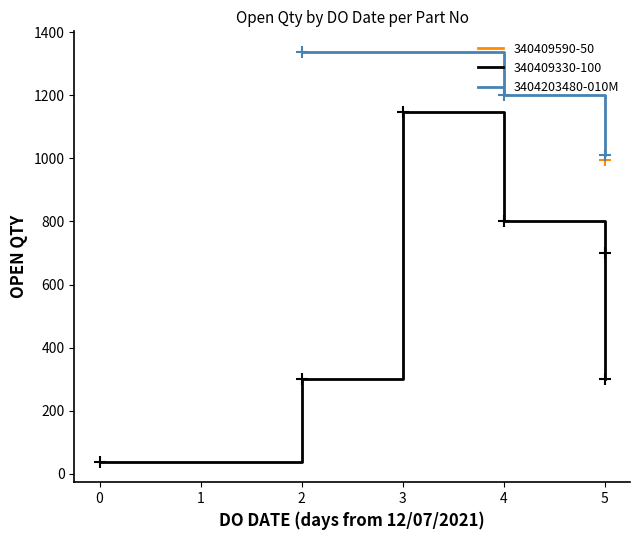

What is the maximum value for 3404203480-010M?

1338